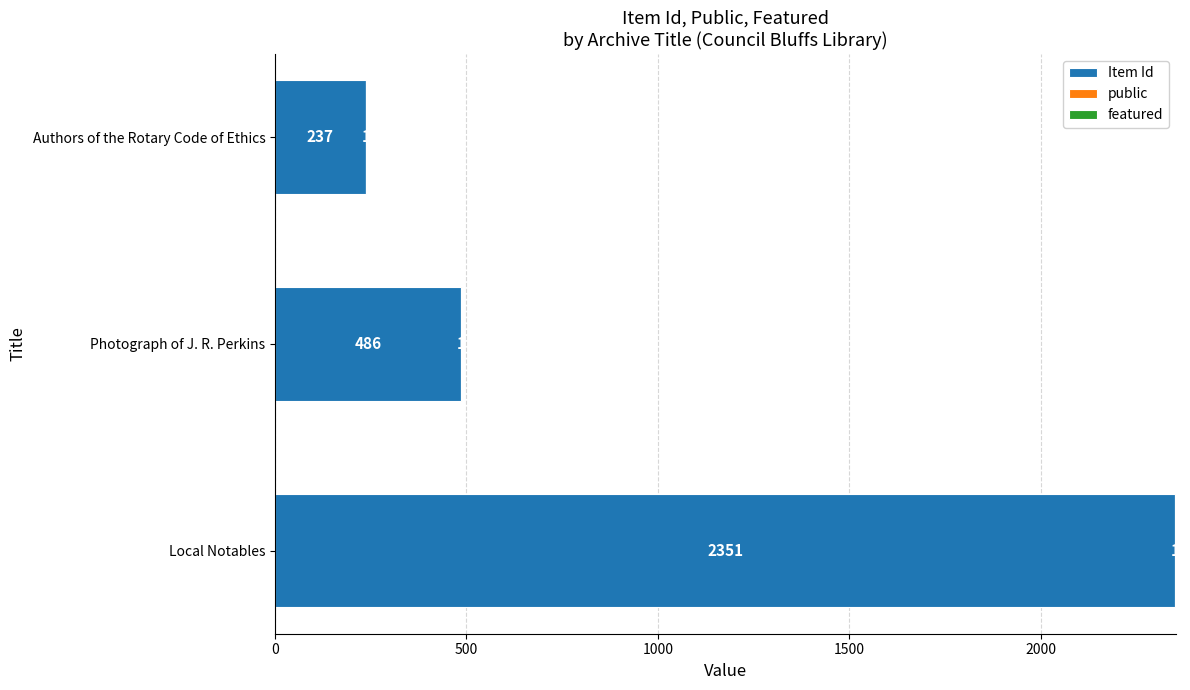

The Item Id series shows 486 at Photograph of J. R. Perkins. True or false?

True